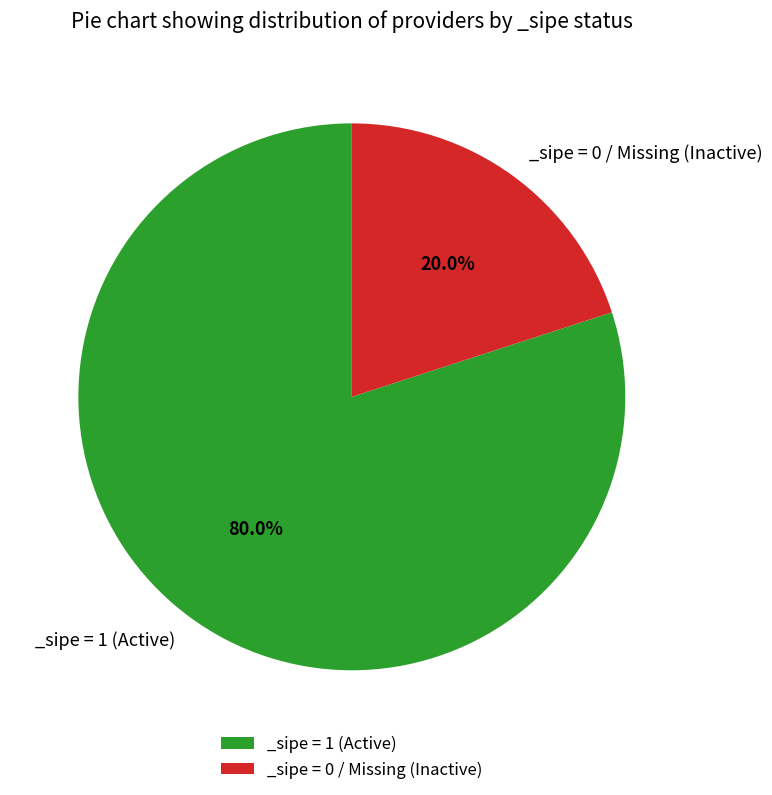

Which category has the smallest portion of the pie?

_sipe = 0 / Missing (Inactive)